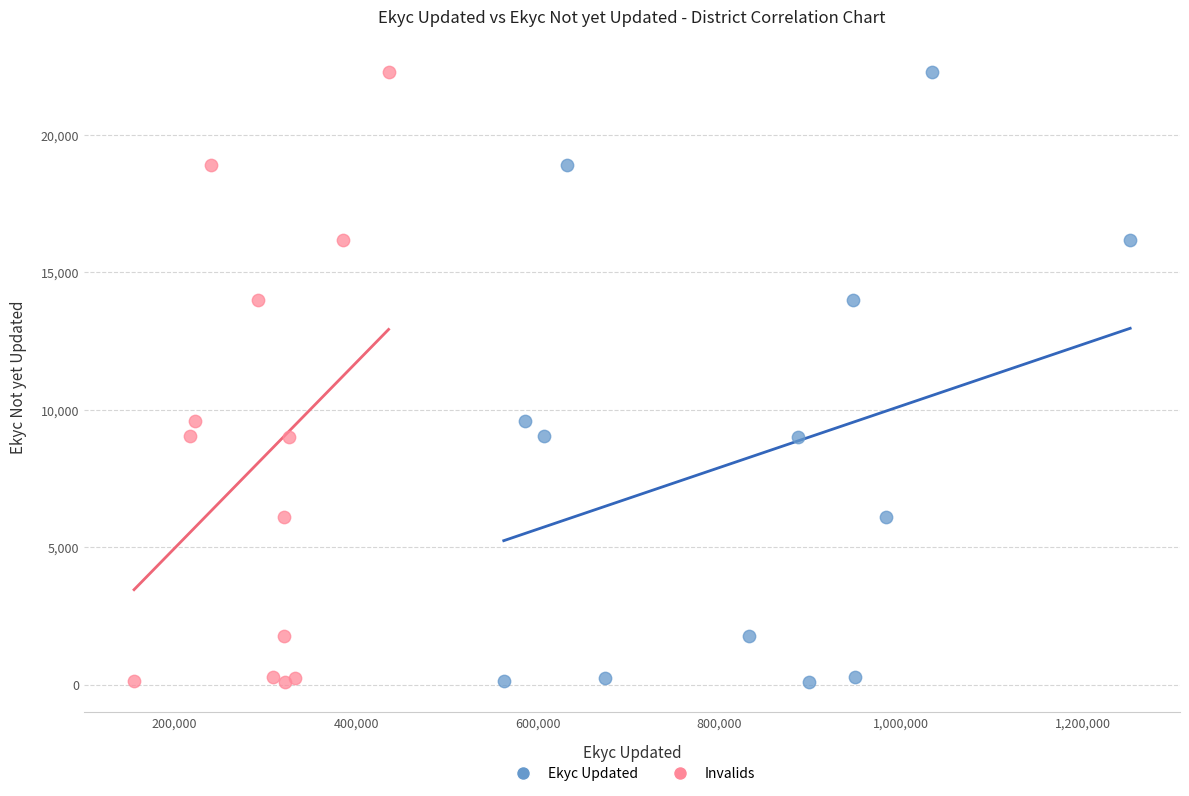

What are all the series names shown in the legend?

Ekyc Updated, Invalids